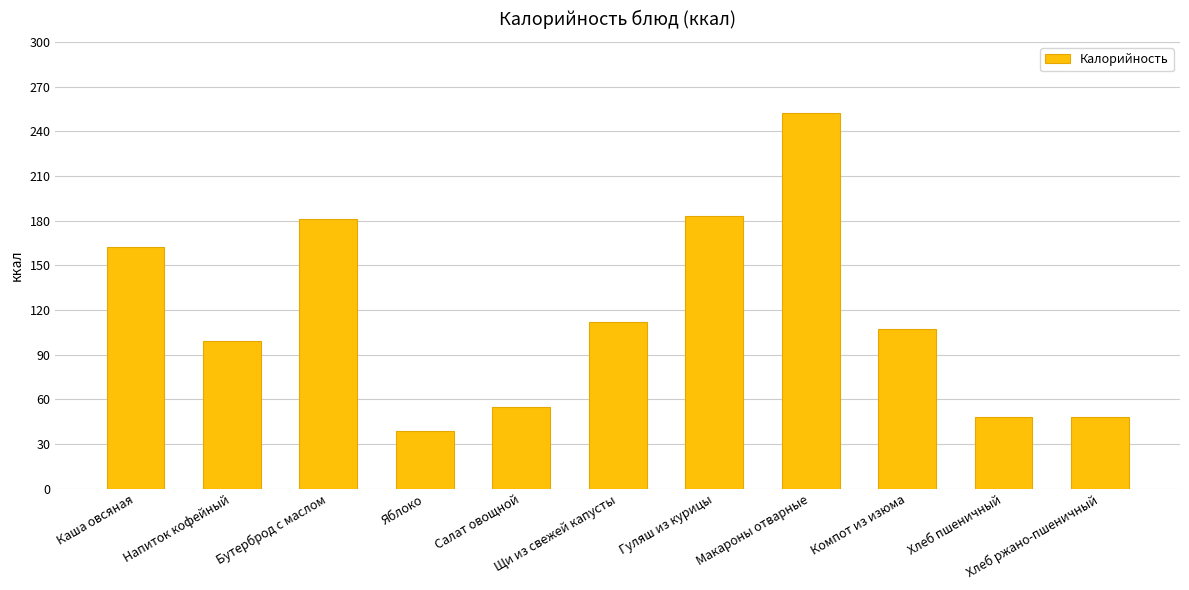

Is it true that the value at Хлеб пшеничный is 48?

True